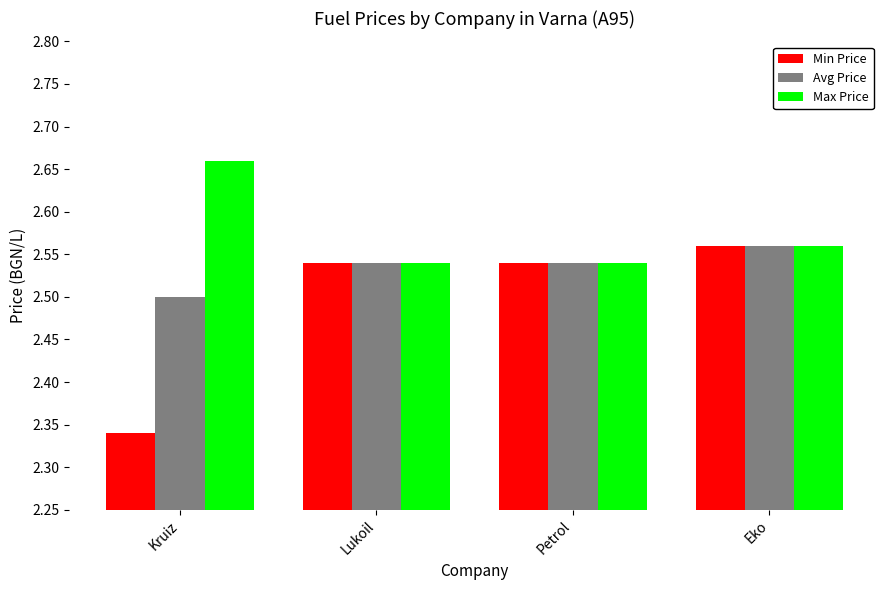

List the series in order of their overall mean, lowest first.

Min Price, Avg Price, Max Price